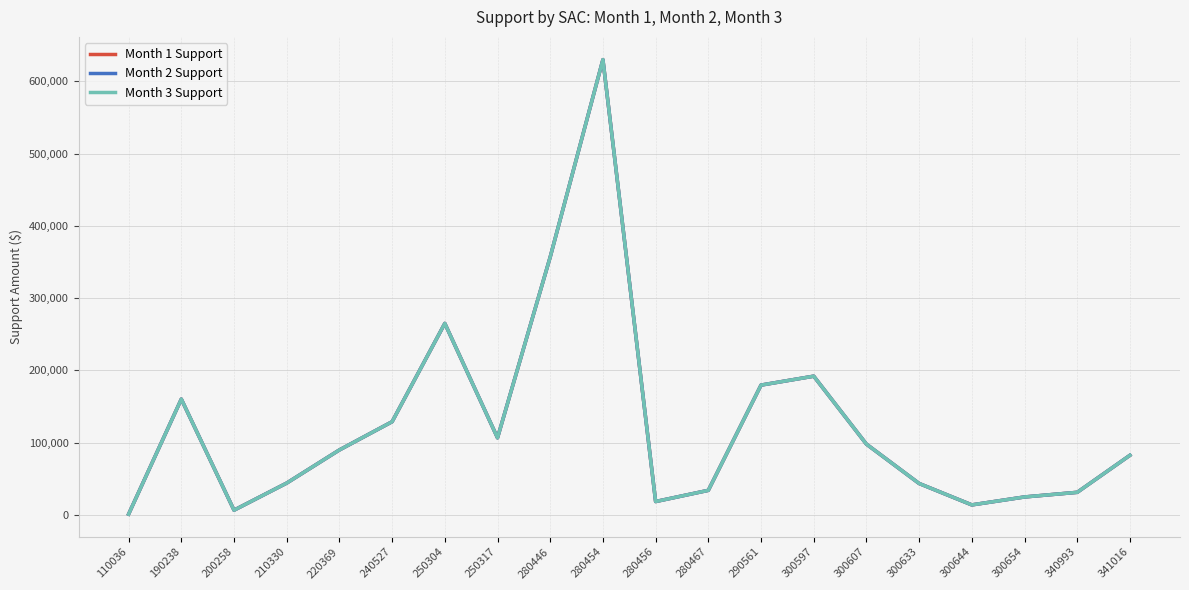

Does the chart have visible grid lines?

Yes